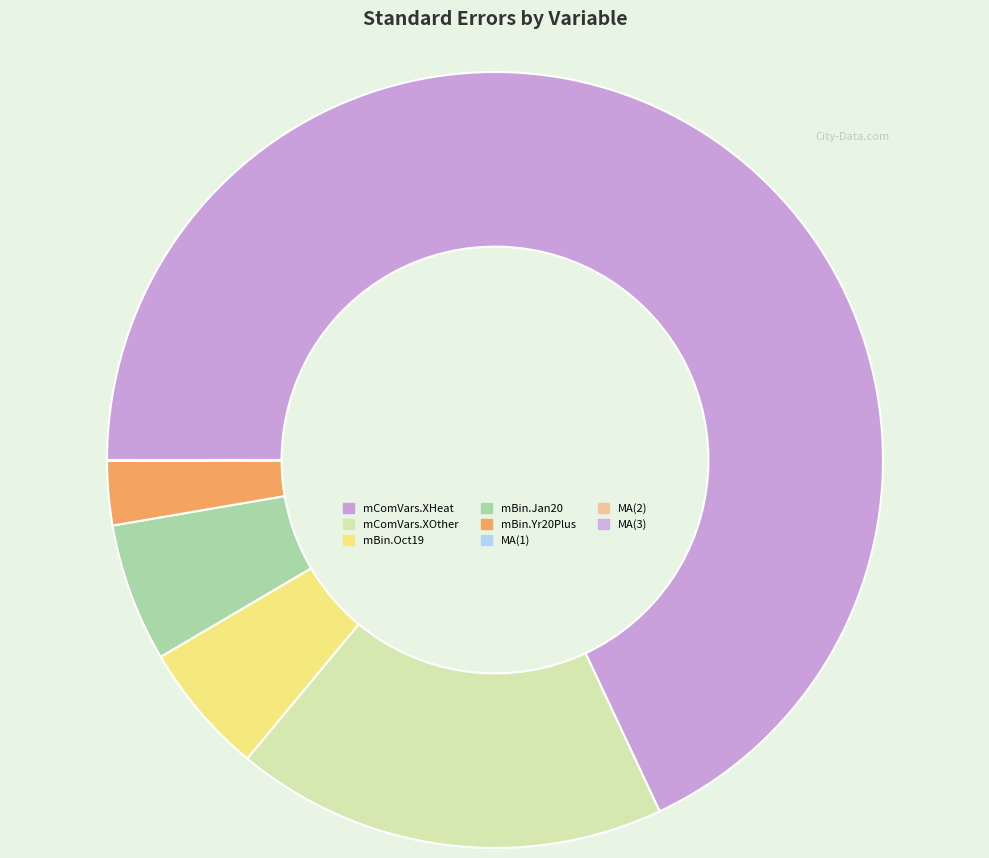

Is the sum of mBin.Oct19 and MA(2) greater than half?

No